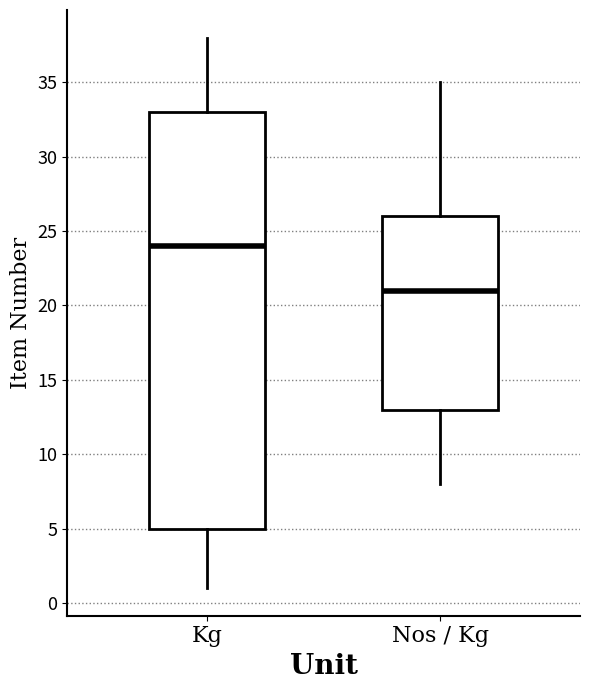

Reading left to right, transcribe this box plot: for each box, give where its median line is, the range the box spans, and where its two whiskers end, as read against the y-axis. The values are not printed on the chart, so give them approximately, as read against the axis.

Kg: median 24, box 5 to 33, whiskers 1 to 38
Nos / Kg: median 21, box 13 to 26, whiskers 8 to 35